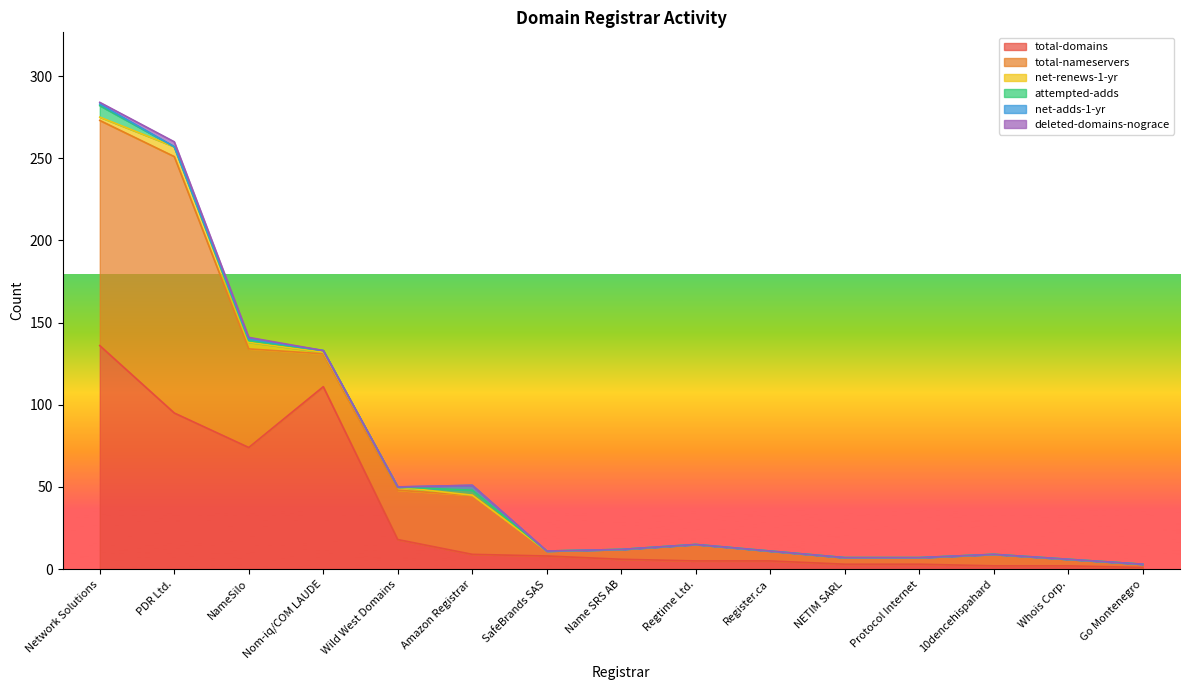

How many lines are shown in the chart?

6